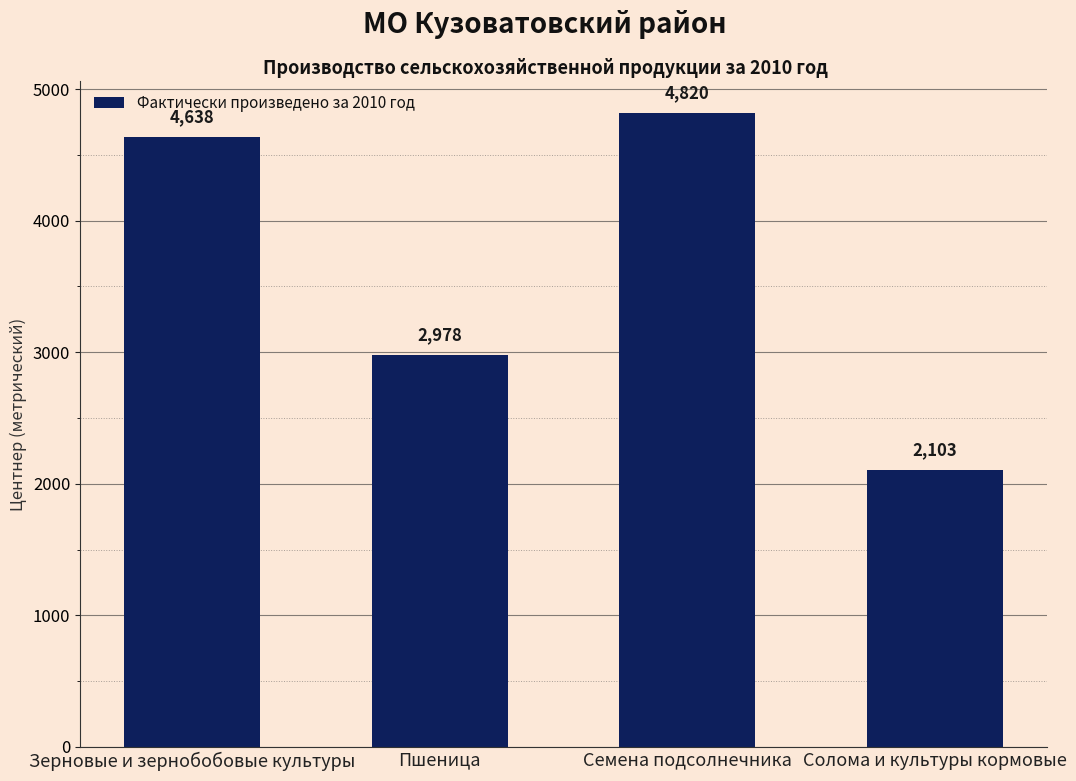

What position from the right is Пшеница?

3